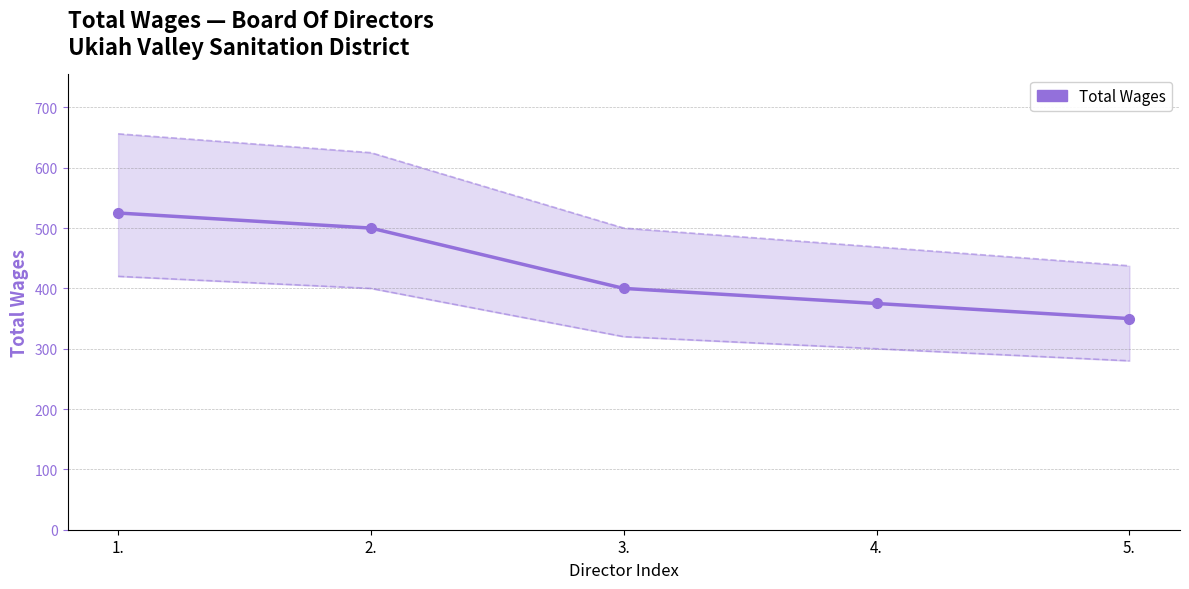

Count the number of categories in the chart.

5